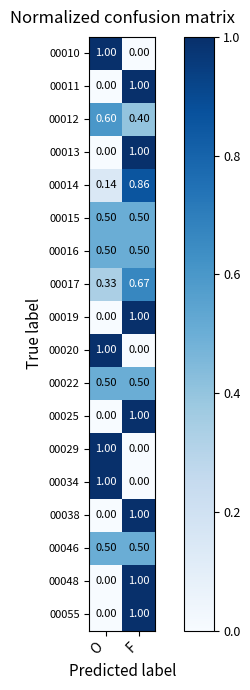

What is the total value across all series at O?

7.1